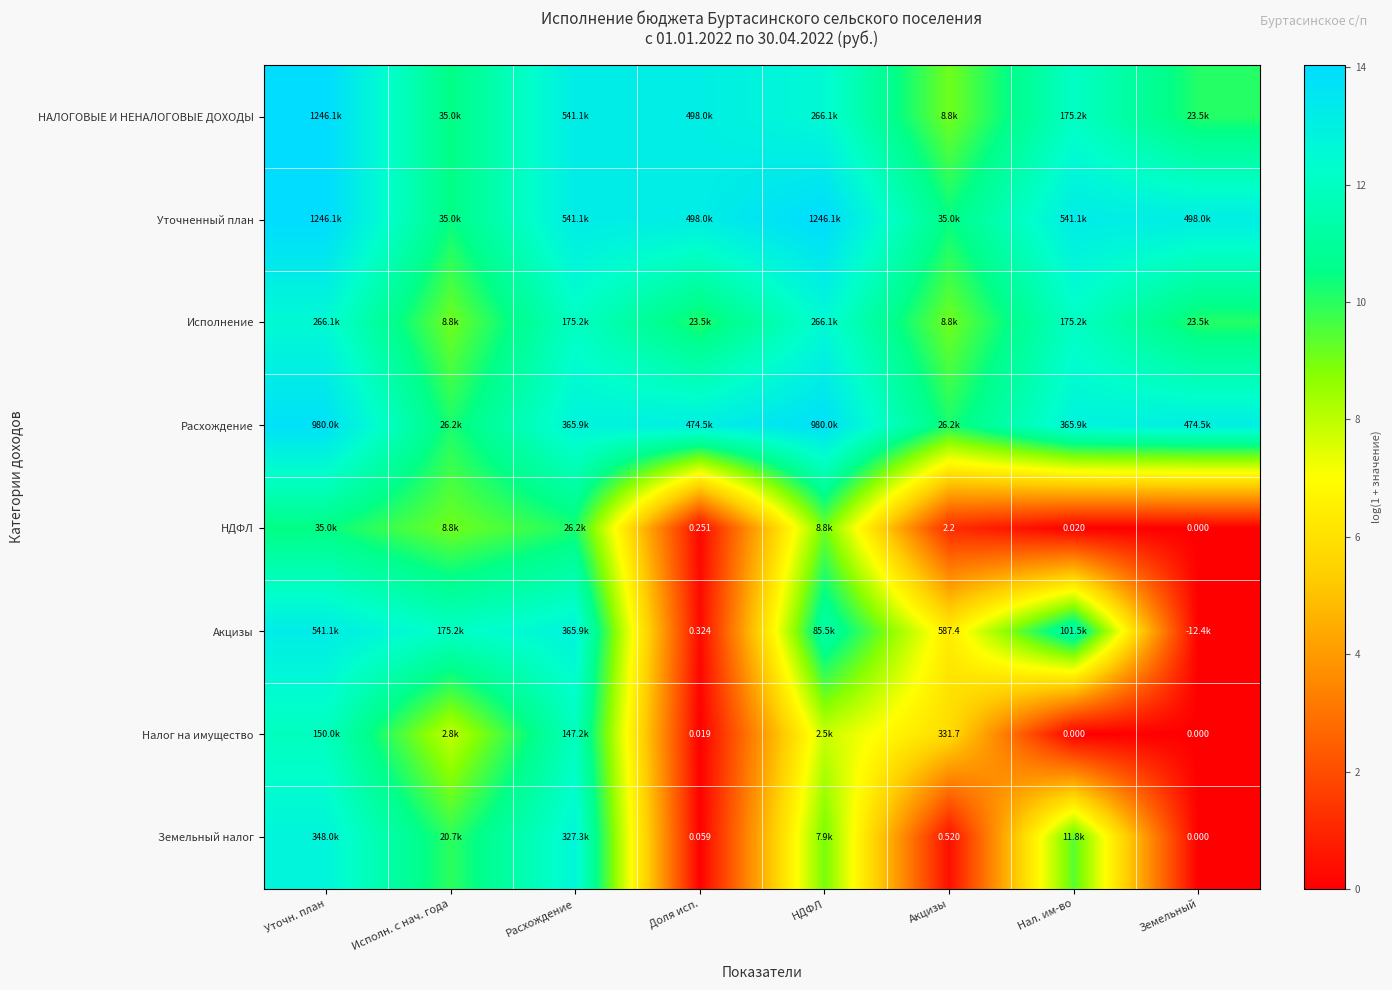

How many data points does each series have?

8